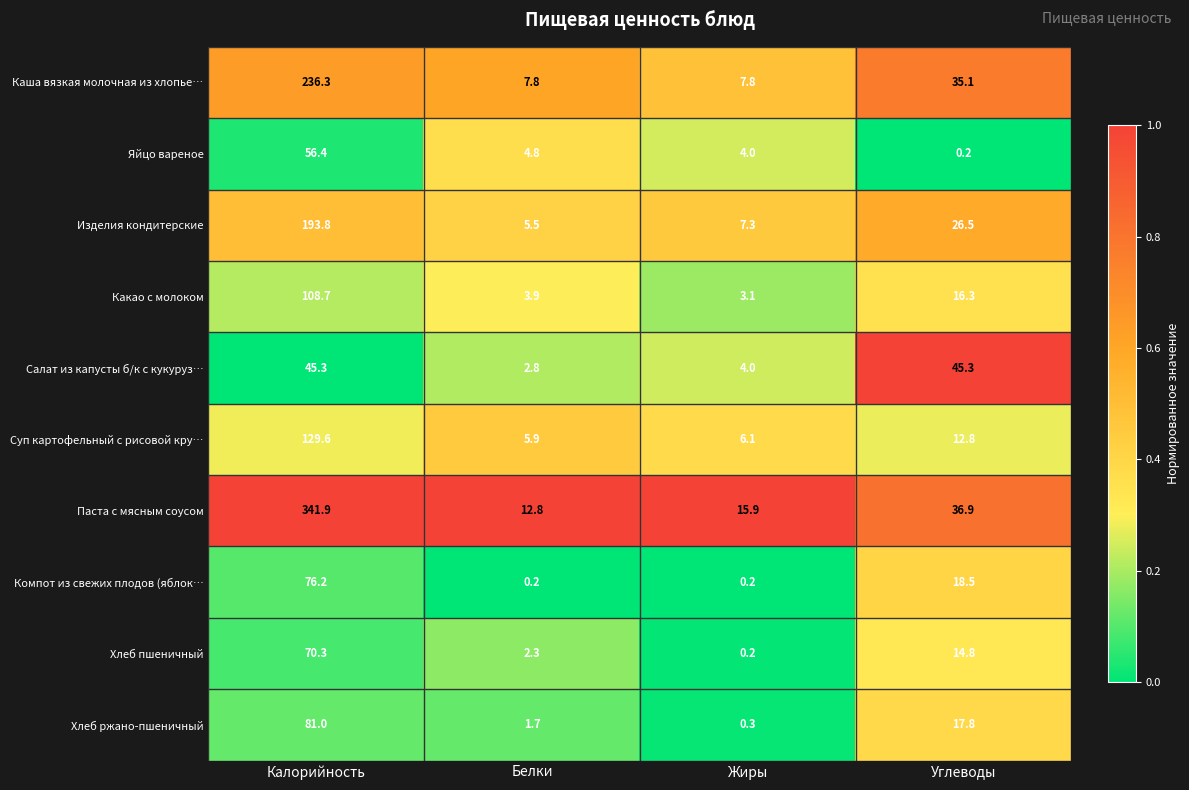

Is it true that Суп картофельный с рисовой кру… equals 86.8 at Калорийность?

False